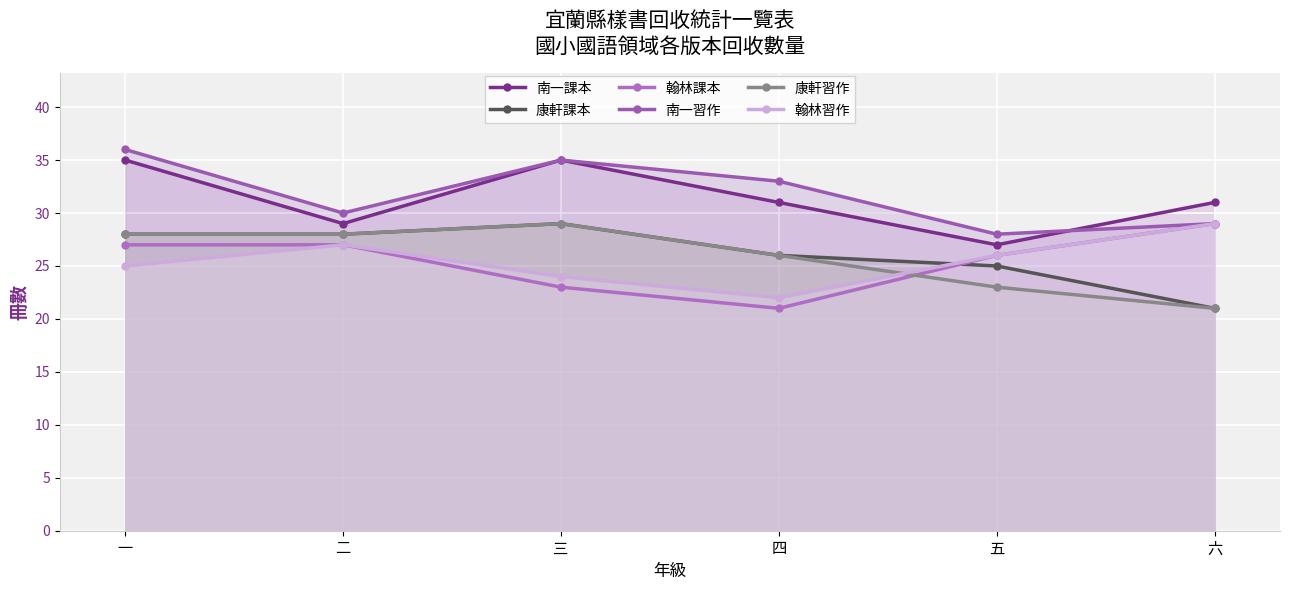

Is the value of 南一習作 at 三 greater than the value of 康軒課本 at 四?

Yes